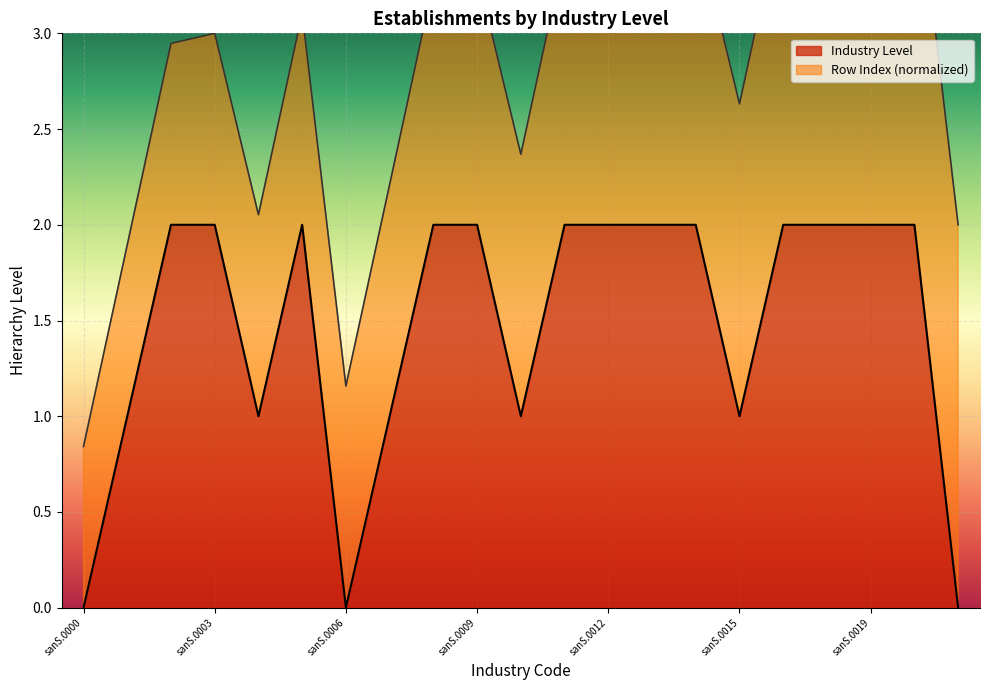

What is the value of the 3rd point from the left?

2